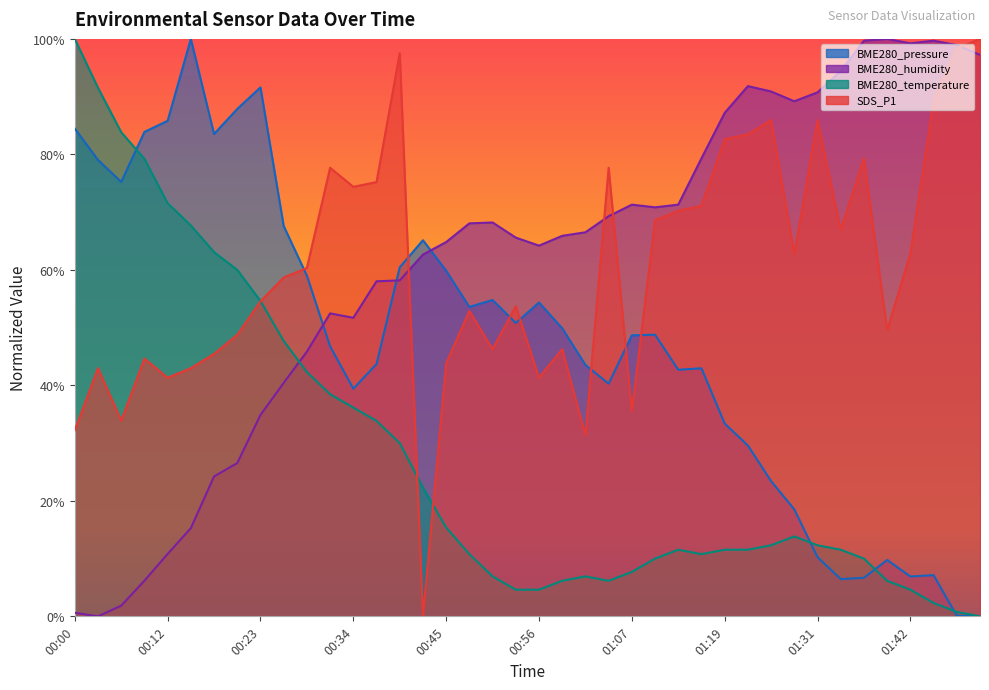

Which series changed the most between 00:03 and 00:34?

BME280_temperature